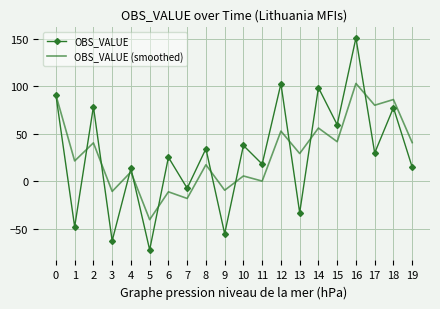

At which label is OBS_VALUE (smoothed) closest to 31?

13